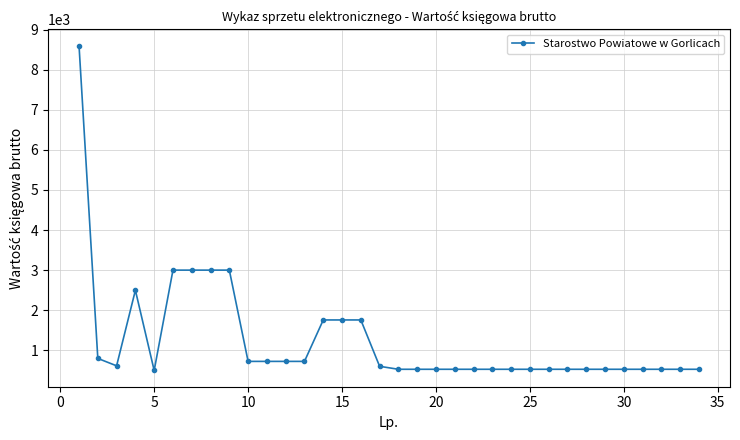

What is the value of the 20th point from the left?

528.9